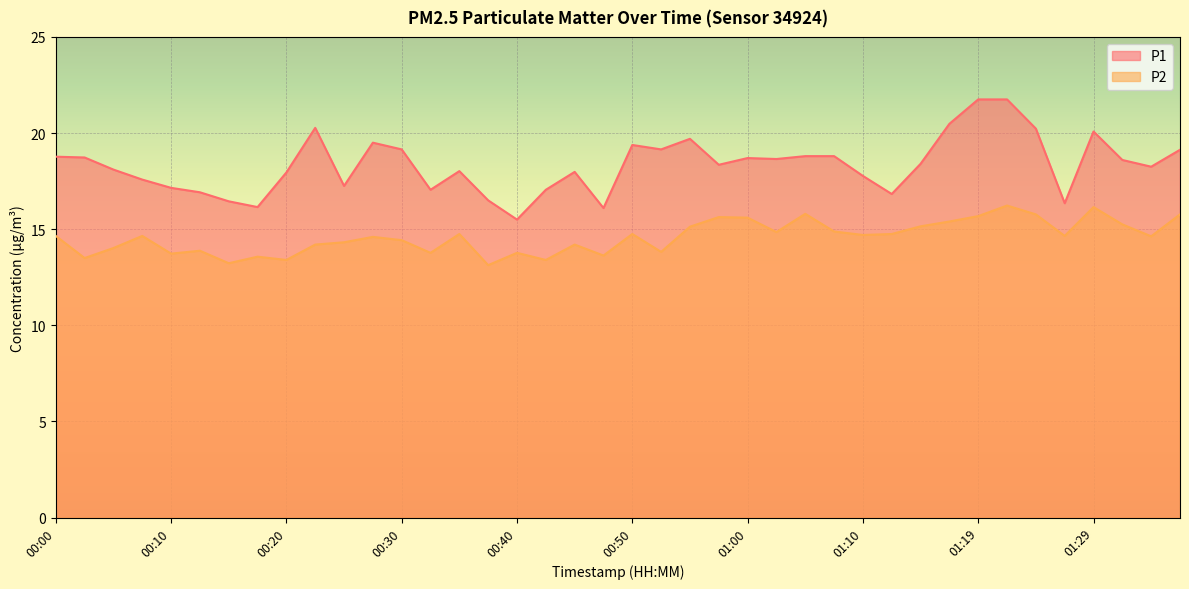

At which category is the sum across all series the highest?

01:22